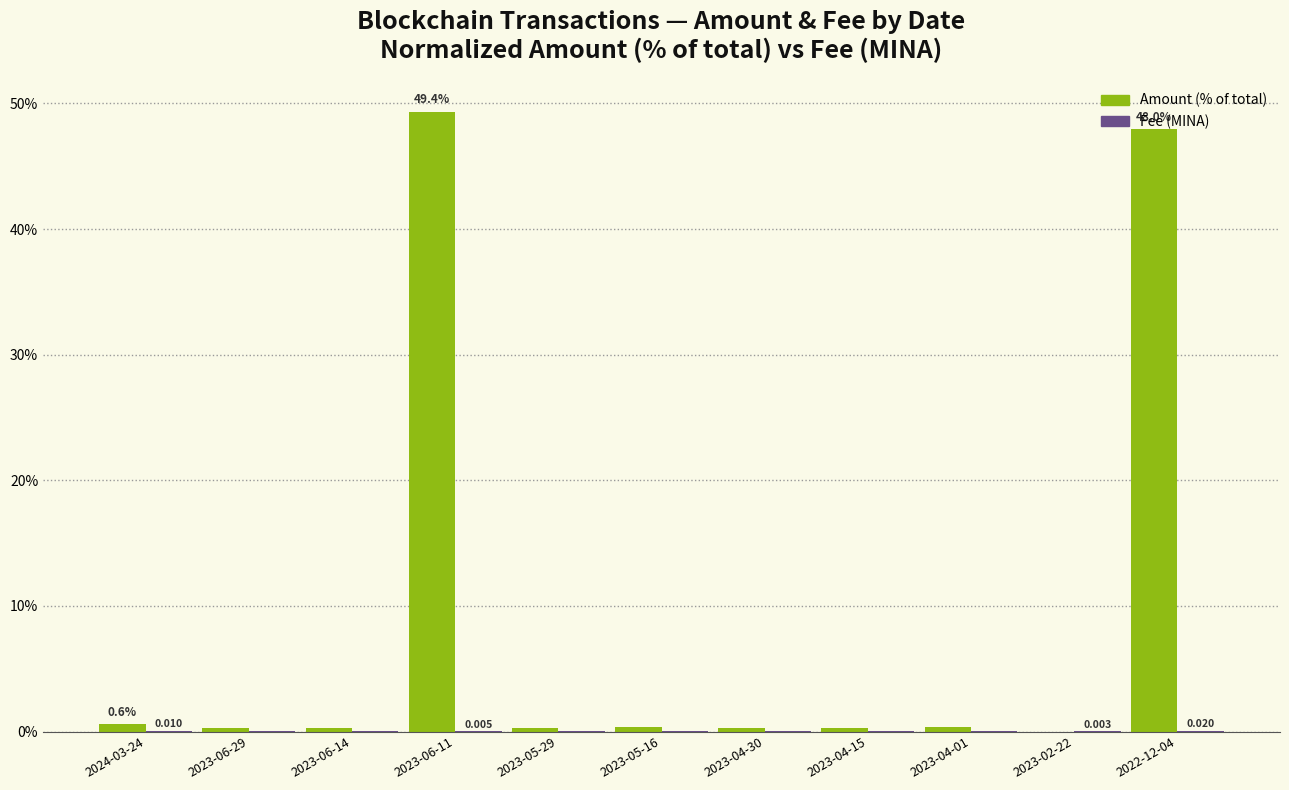

Does the chart contain stacked bars?

No